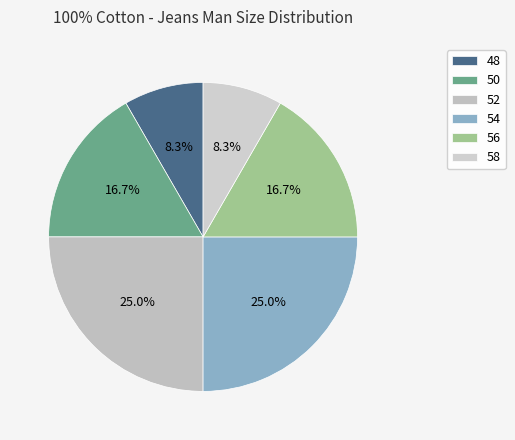

Count the number of slices in the pie.

6